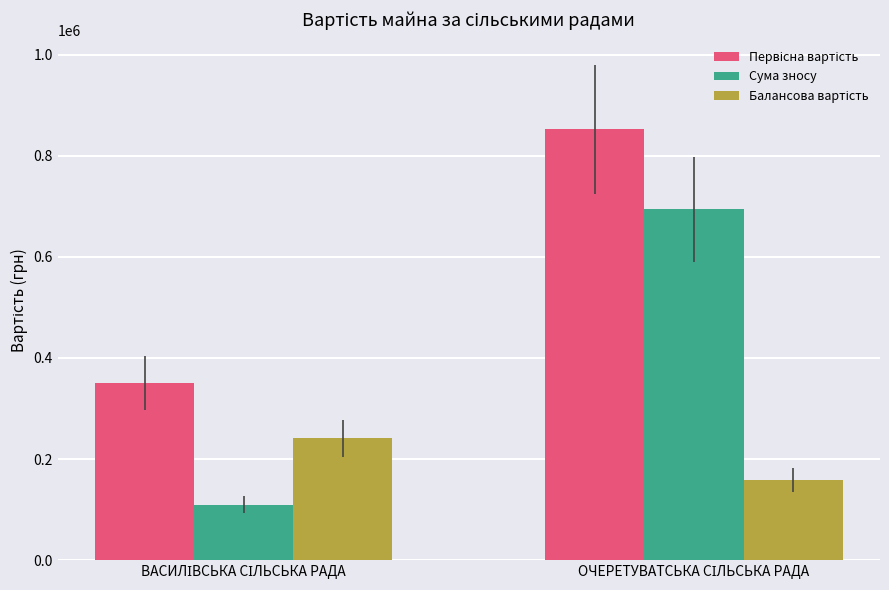

What is the minimum value shown in the chart?

109507